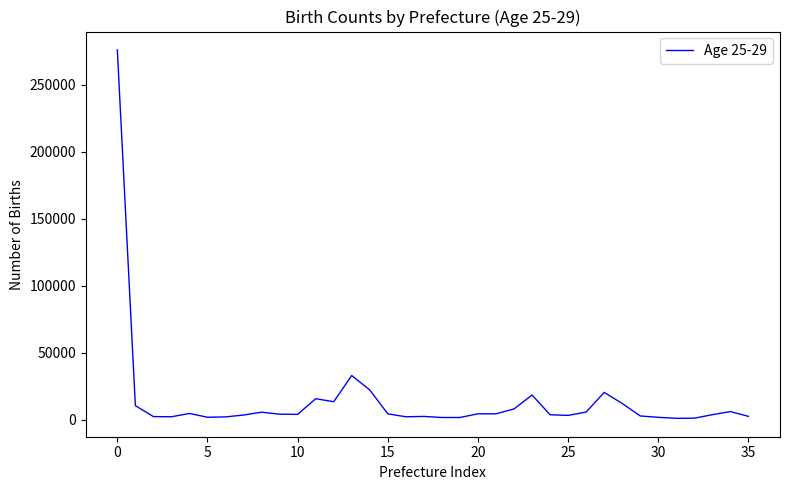

How many distinct data groups are displayed?

1